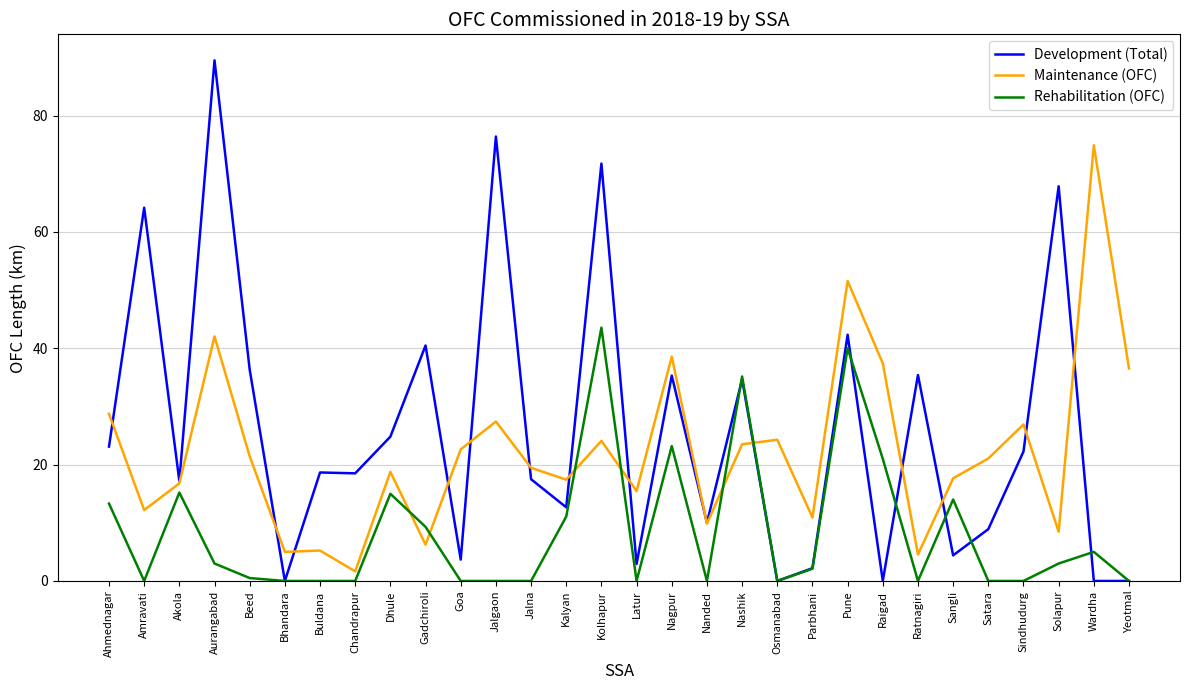

What are all the series names shown in the legend?

Development (Total), Maintenance (OFC), Rehabilitation (OFC)